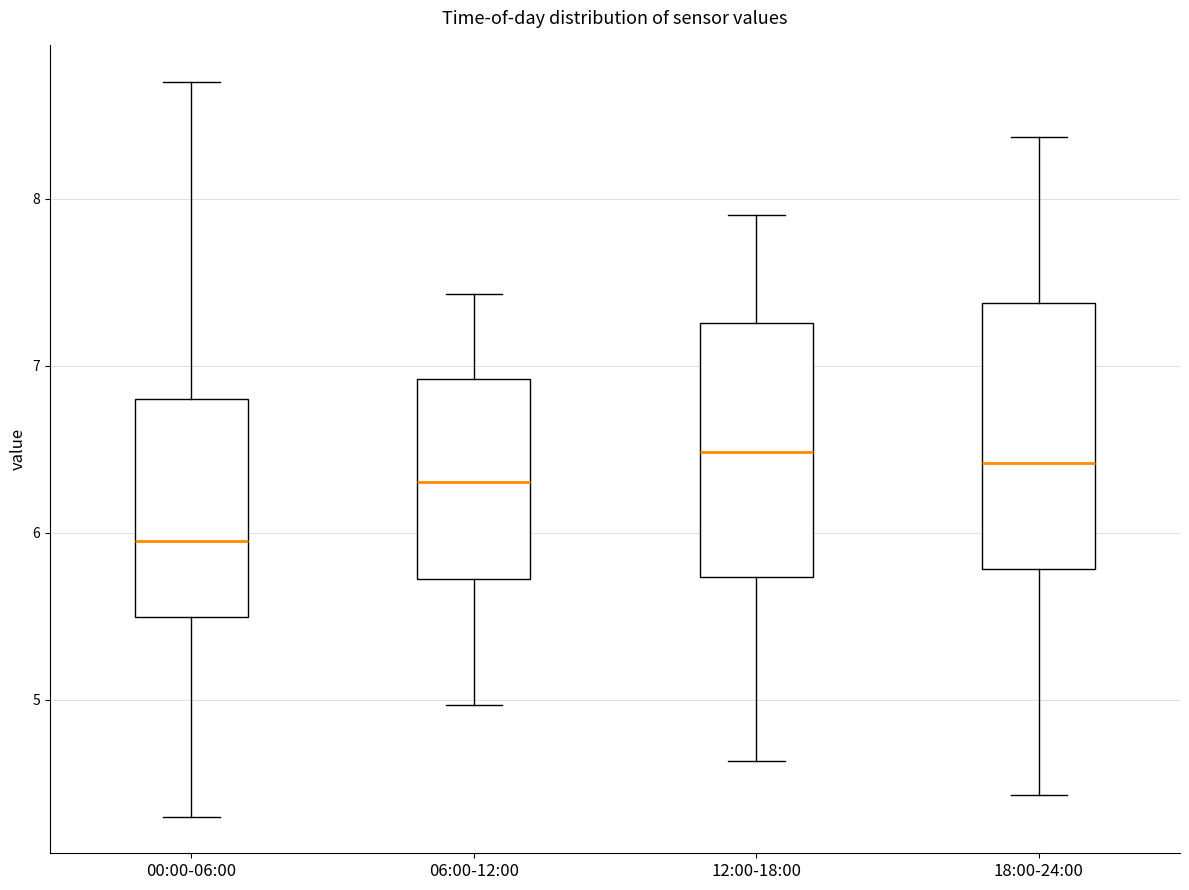

Reading left to right, transcribe this box plot: for each box, give where its median line is, the range the box spans, and where its two whiskers end, as read against the y-axis. The values are not printed on the chart, so give them approximately, as read against the axis.

00:00-06:00: median 6.0, box 5.5 to 6.8, whiskers 4.3 to 8.7
06:00-12:00: median 6.3, box 5.7 to 6.9, whiskers 5.0 to 7.4
12:00-18:00: median 6.5, box 5.7 to 7.3, whiskers 4.6 to 7.9
18:00-24:00: median 6.4, box 5.8 to 7.4, whiskers 4.4 to 8.4